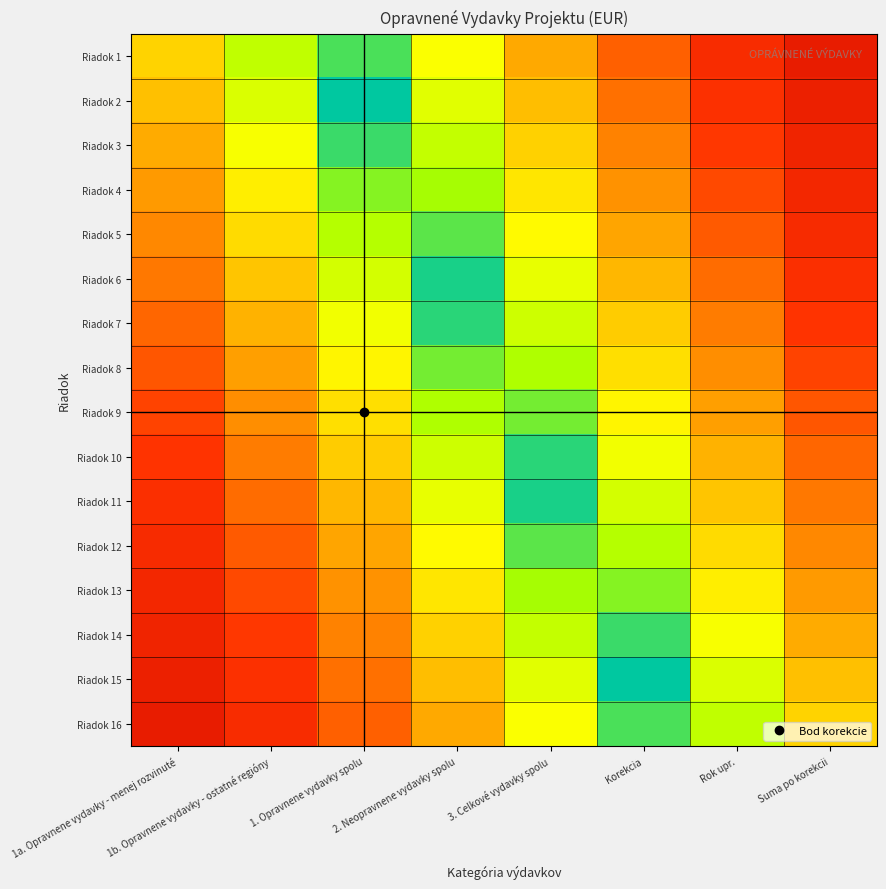

Reading left to right, list all the values displayed in this chart.

Riadok 1: 1a. Opravnene vydavky - menej rozvinuté=0.2	1b. Opravnene vydavky - ostatné regióny=0.1	1. Opravnene vydavky spolu=0.0	2. Neopravnene vydavky spolu=0.2	3. Celkové vydavky spolu=0.3	Korekcia=0.5	Rok upr.=0.6	Suma po korekcii=0.8
Riadok 2: 1a. Opravnene vydavky - menej rozvinuté=0.3	1b. Opravnene vydavky - ostatné regióny=0.1	1. Opravnene vydavky spolu=0.0	2. Neopravnene vydavky spolu=0.1	3. Celkové vydavky spolu=0.3	Korekcia=0.4	Rok upr.=0.6	Suma po korekcii=0.7
Riadok 3: 1a. Opravnene vydavky - menej rozvinuté=0.3	1b. Opravnene vydavky - ostatné regióny=0.2	1. Opravnene vydavky spolu=0.0	2. Neopravnene vydavky spolu=0.1	3. Celkové vydavky spolu=0.3	Korekcia=0.4	Rok upr.=0.5	Suma po korekcii=0.7
Riadok 4: 1a. Opravnene vydavky - menej rozvinuté=0.3	1b. Opravnene vydavky - ostatné regióny=0.2	1. Opravnene vydavky spolu=0.1	2. Neopravnene vydavky spolu=0.1	3. Celkové vydavky spolu=0.2	Korekcia=0.4	Rok upr.=0.5	Suma po korekcii=0.7
Riadok 5: 1a. Opravnene vydavky - menej rozvinuté=0.4	1b. Opravnene vydavky - ostatné regióny=0.2	1. Opravnene vydavky spolu=0.1	2. Neopravnene vydavky spolu=0.0	3. Celkové vydavky spolu=0.2	Korekcia=0.3	Rok upr.=0.5	Suma po korekcii=0.6
Riadok 6: 1a. Opravnene vydavky - menej rozvinuté=0.4	1b. Opravnene vydavky - ostatné regióny=0.3	1. Opravnene vydavky spolu=0.1	2. Neopravnene vydavky spolu=0.0	3. Celkové vydavky spolu=0.2	Korekcia=0.3	Rok upr.=0.4	Suma po korekcii=0.6
Riadok 7: 1a. Opravnene vydavky - menej rozvinuté=0.5	1b. Opravnene vydavky - ostatné regióny=0.3	1. Opravnene vydavky spolu=0.2	2. Neopravnene vydavky spolu=0.0	3. Celkové vydavky spolu=0.1	Korekcia=0.3	Rok upr.=0.4	Suma po korekcii=0.6
Riadok 8: 1a. Opravnene vydavky - menej rozvinuté=0.5	1b. Opravnene vydavky - ostatné regióny=0.3	1. Opravnene vydavky spolu=0.2	2. Neopravnene vydavky spolu=0.1	3. Celkové vydavky spolu=0.1	Korekcia=0.2	Rok upr.=0.4	Suma po korekcii=0.5
Riadok 9: 1a. Opravnene vydavky - menej rozvinuté=0.5	1b. Opravnene vydavky - ostatné regióny=0.4	1. Opravnene vydavky spolu=0.2	2. Neopravnene vydavky spolu=0.1	3. Celkové vydavky spolu=0.1	Korekcia=0.2	Rok upr.=0.3	Suma po korekcii=0.5
Riadok 10: 1a. Opravnene vydavky - menej rozvinuté=0.6	1b. Opravnene vydavky - ostatné regióny=0.4	1. Opravnene vydavky spolu=0.3	2. Neopravnene vydavky spolu=0.1	3. Celkové vydavky spolu=0.0	Korekcia=0.2	Rok upr.=0.3	Suma po korekcii=0.4
Riadok 11: 1a. Opravnene vydavky - menej rozvinuté=0.6	1b. Opravnene vydavky - ostatné regióny=0.4	1. Opravnene vydavky spolu=0.3	2. Neopravnene vydavky spolu=0.2	3. Celkové vydavky spolu=0.0	Korekcia=0.1	Rok upr.=0.3	Suma po korekcii=0.4
Riadok 12: 1a. Opravnene vydavky - menej rozvinuté=0.6	1b. Opravnene vydavky - ostatné regióny=0.5	1. Opravnene vydavky spolu=0.3	2. Neopravnene vydavky spolu=0.2	3. Celkové vydavky spolu=0.0	Korekcia=0.1	Rok upr.=0.2	Suma po korekcii=0.4
Riadok 13: 1a. Opravnene vydavky - menej rozvinuté=0.7	1b. Opravnene vydavky - ostatné regióny=0.5	1. Opravnene vydavky spolu=0.4	2. Neopravnene vydavky spolu=0.2	3. Celkové vydavky spolu=0.1	Korekcia=0.1	Rok upr.=0.2	Suma po korekcii=0.3
Riadok 14: 1a. Opravnene vydavky - menej rozvinuté=0.7	1b. Opravnene vydavky - ostatné regióny=0.5	1. Opravnene vydavky spolu=0.4	2. Neopravnene vydavky spolu=0.3	3. Celkové vydavky spolu=0.1	Korekcia=0.0	Rok upr.=0.2	Suma po korekcii=0.3
Riadok 15: 1a. Opravnene vydavky - menej rozvinuté=0.7	1b. Opravnene vydavky - ostatné regióny=0.6	1. Opravnene vydavky spolu=0.4	2. Neopravnene vydavky spolu=0.3	3. Celkové vydavky spolu=0.1	Korekcia=0.0	Rok upr.=0.1	Suma po korekcii=0.3
Riadok 16: 1a. Opravnene vydavky - menej rozvinuté=0.8	1b. Opravnene vydavky - ostatné regióny=0.6	1. Opravnene vydavky spolu=0.5	2. Neopravnene vydavky spolu=0.3	3. Celkové vydavky spolu=0.2	Korekcia=0.0	Rok upr.=0.1	Suma po korekcii=0.2